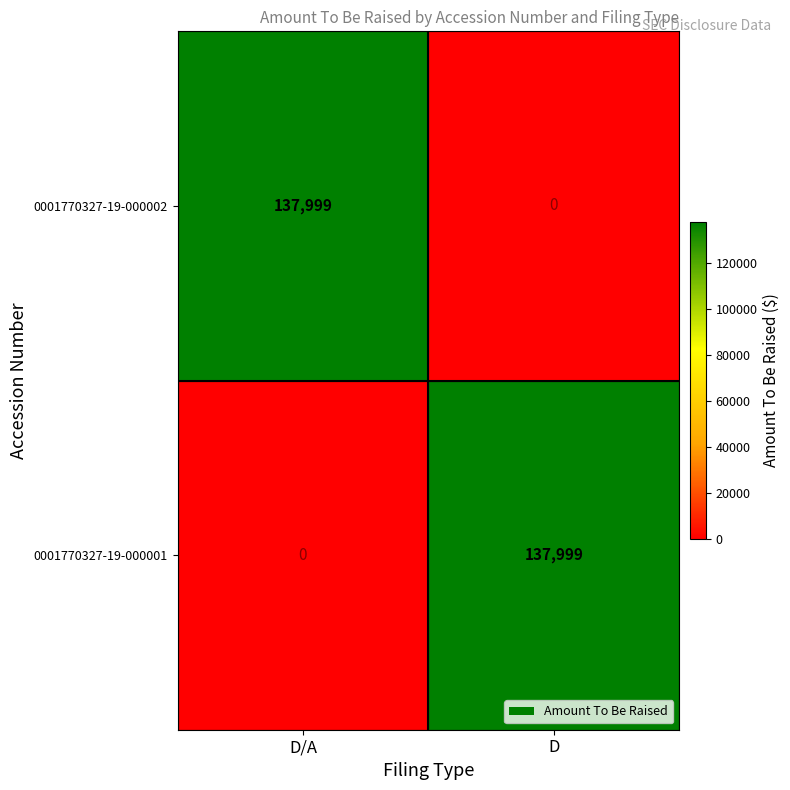

True or false: 0001770327-19-000002 has a value of 137999 at D/A.

True